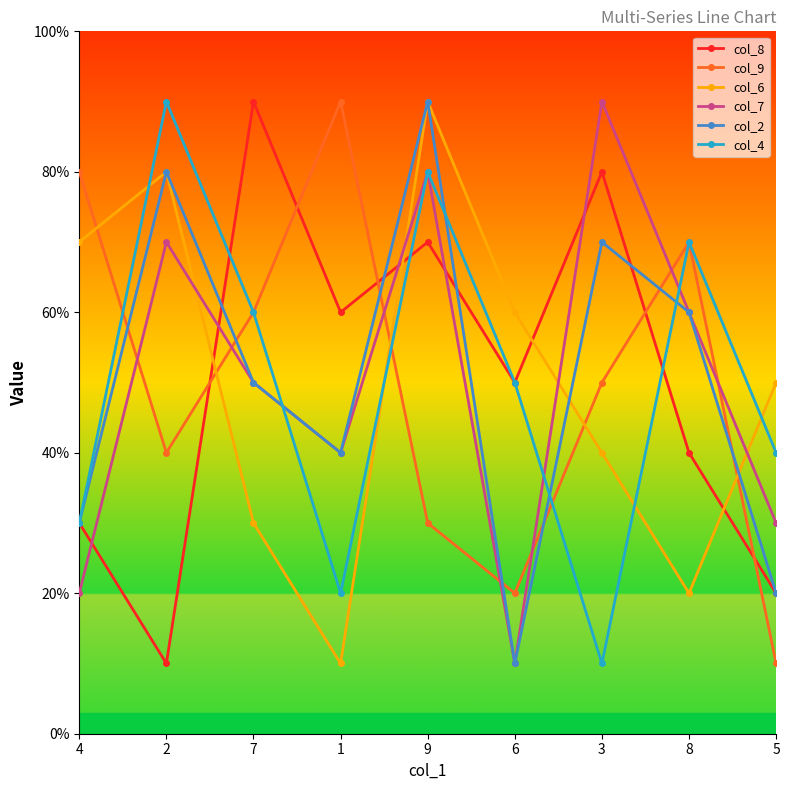

Between 9 and 6, which is larger?

9